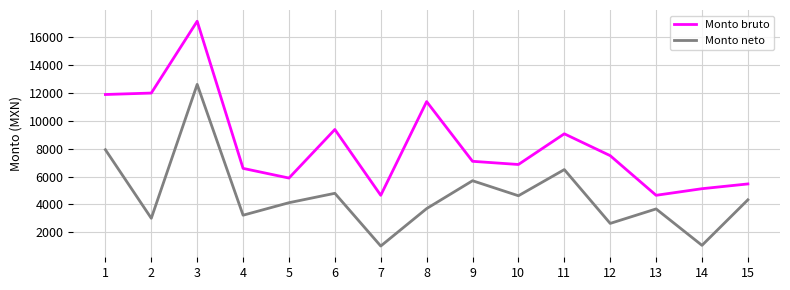

Which label corresponds to the largest value in the chart?

3